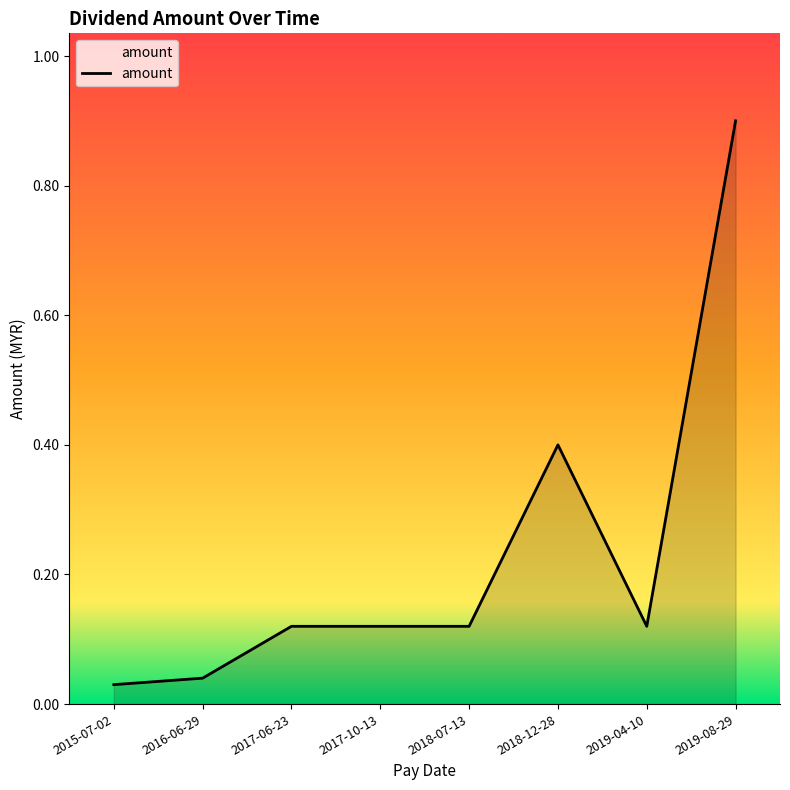

At which category does the chart reach its peak across all series?

2019-08-29